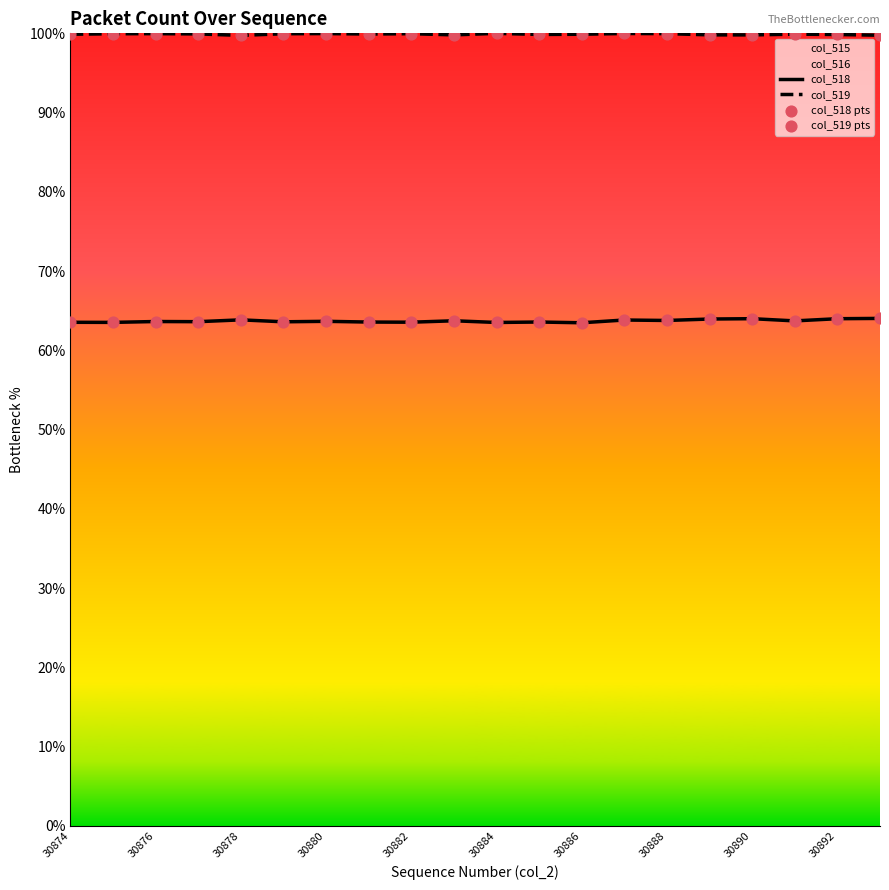

True or false: col_518 and col_519 intersect in this chart.

False